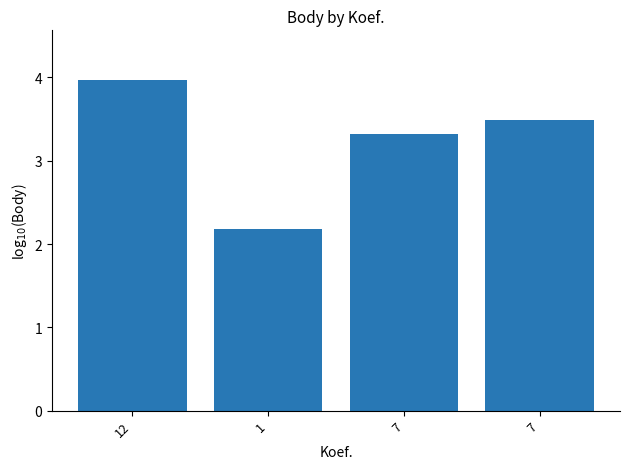

Count the number of data series in this chart.

1